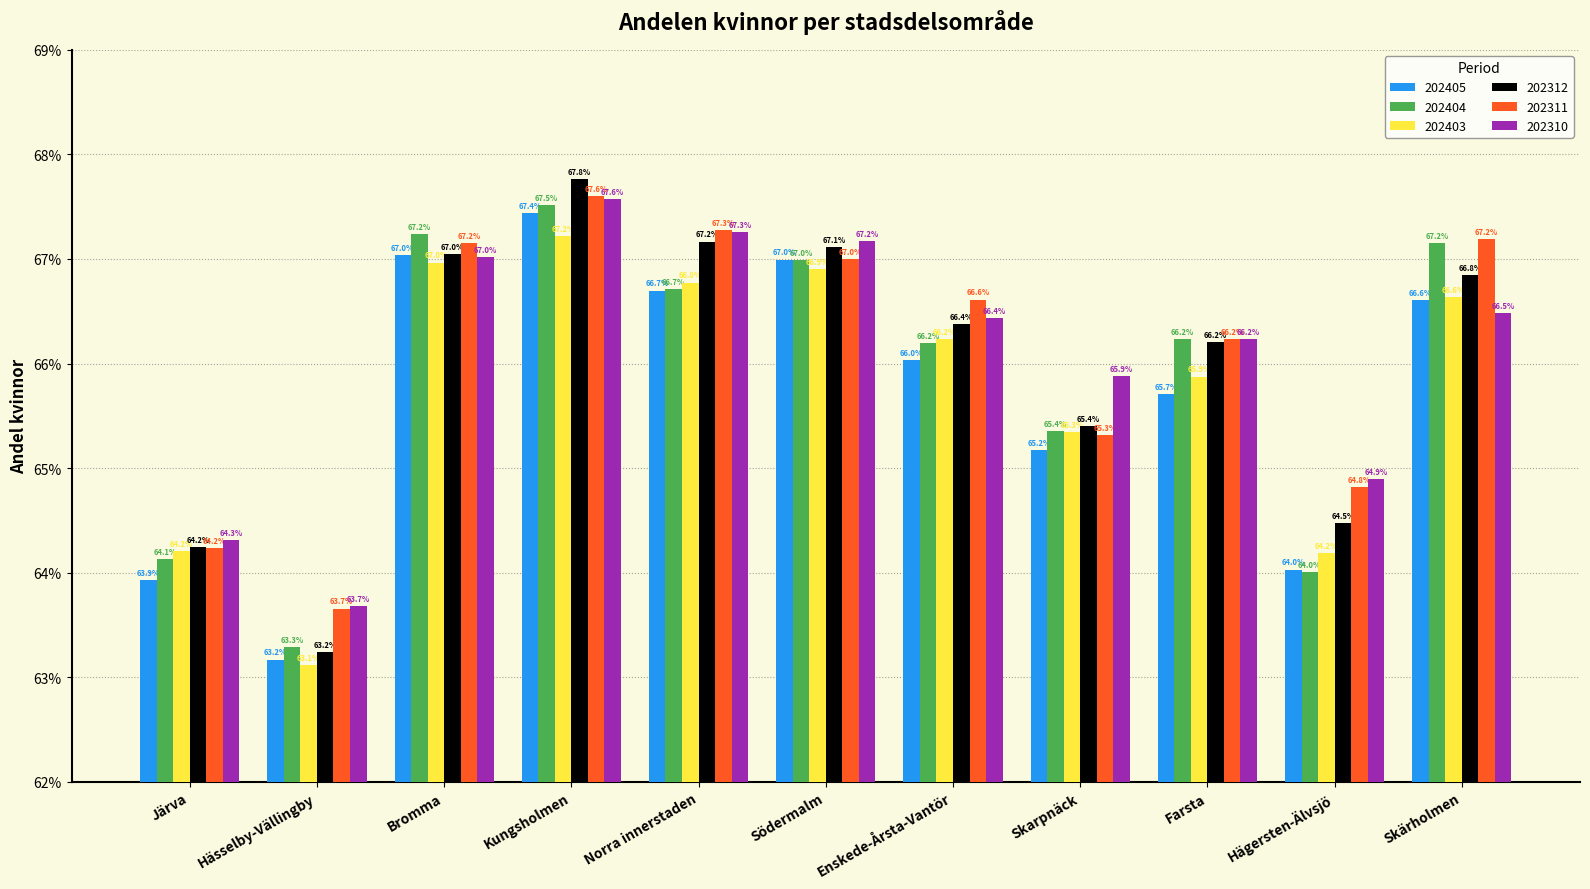

Is it true that 202404 equals 1.0 at Farsta?

False